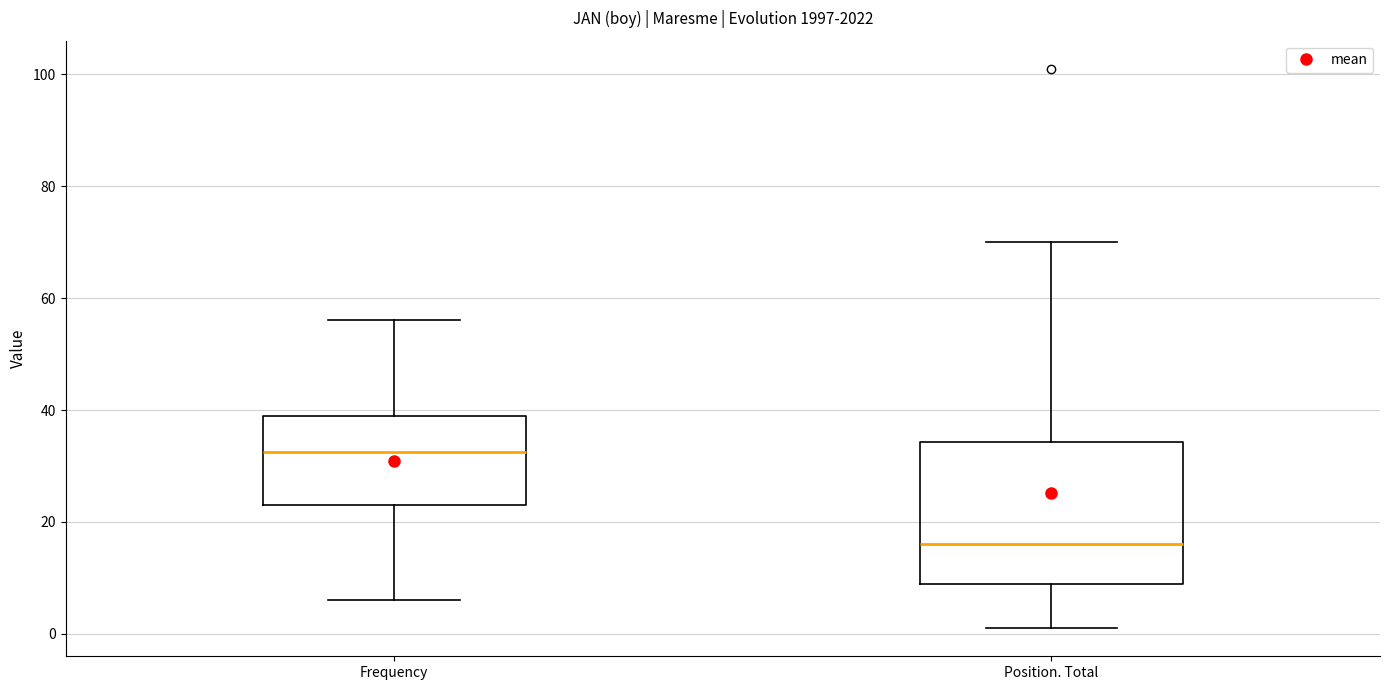

Reading left to right, transcribe this box plot: for each box, give where its median line is, the range the box spans, and where its two whiskers end, as read against the y-axis. The values are not printed on the chart, so give them approximately, as read against the axis.

Frequency: median 32, box 24 to 40, whiskers 6 to 56
Position. Total: median 16, box 10 to 34, whiskers 2 to 70